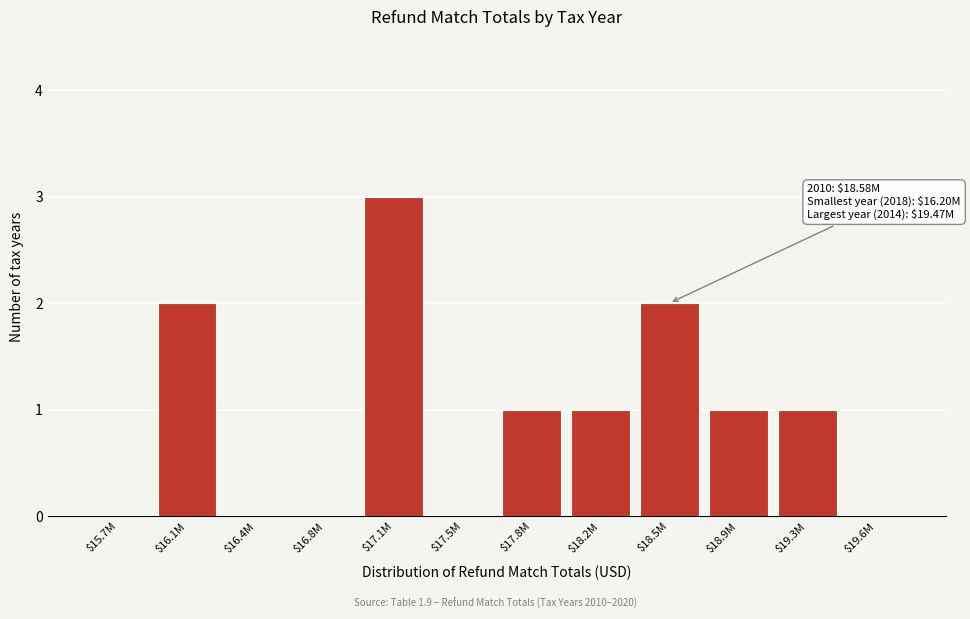

What is the sum of all values?

11